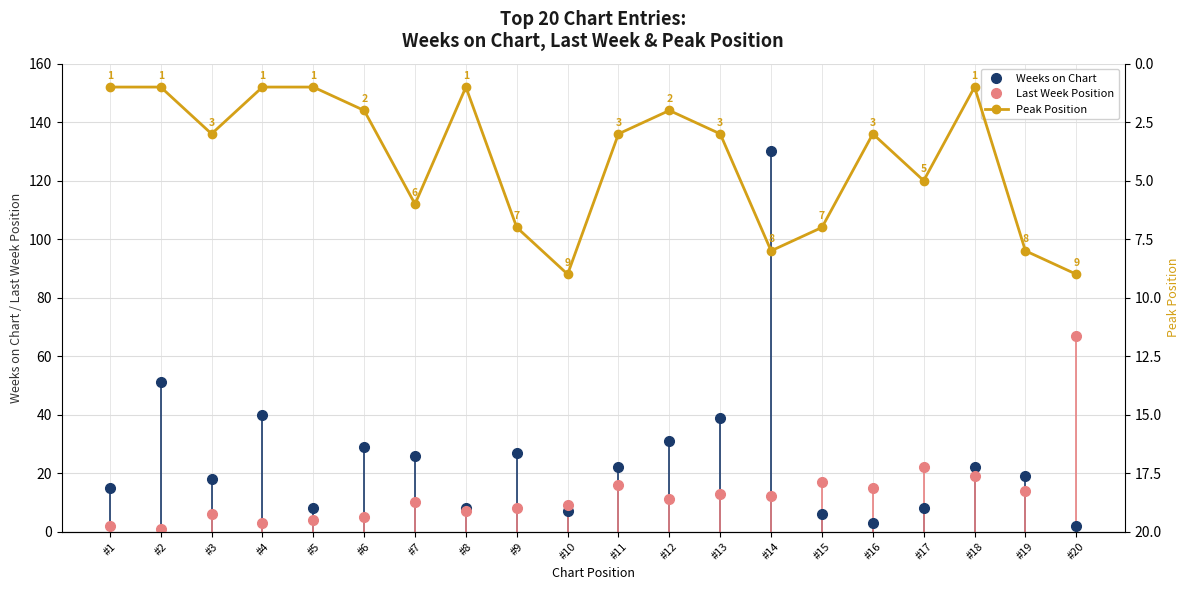

Is the value of Weeks on Chart at #3 greater than the value of Peak Position at #11?

Yes